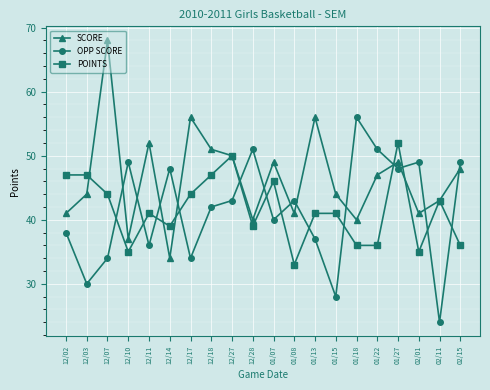

Is it true that OPP SCORE equals 16 at 12/07?

False